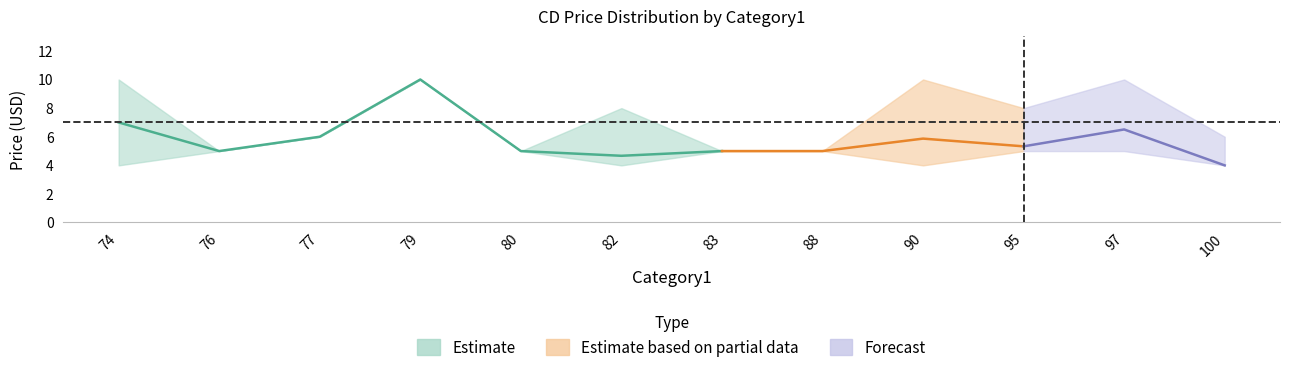

The value of Price (lower) at 76 is 5.0. True or false?

True